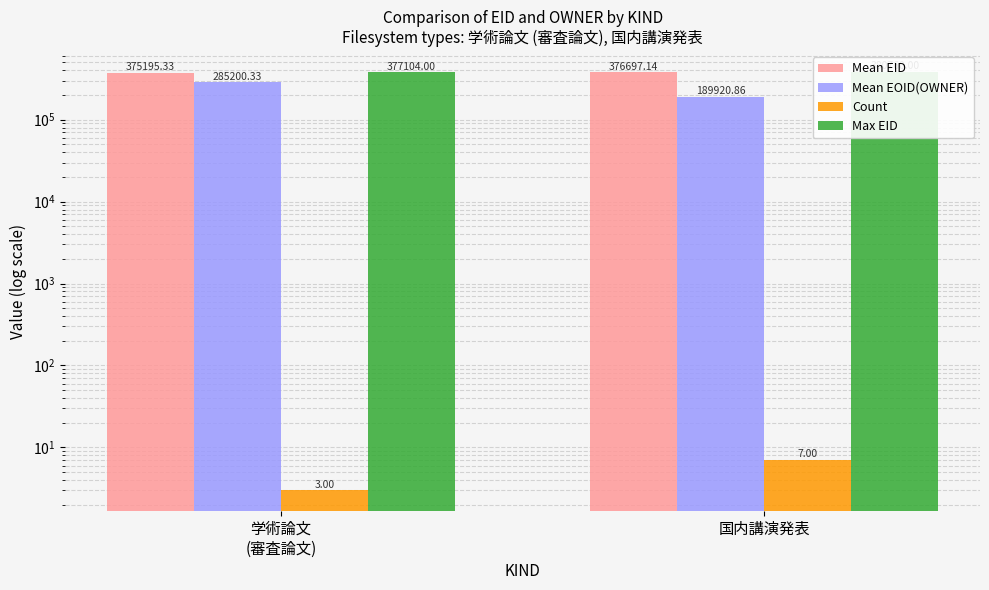

Read the Mean EID value at 学術論文
(審査論文).

375195.3